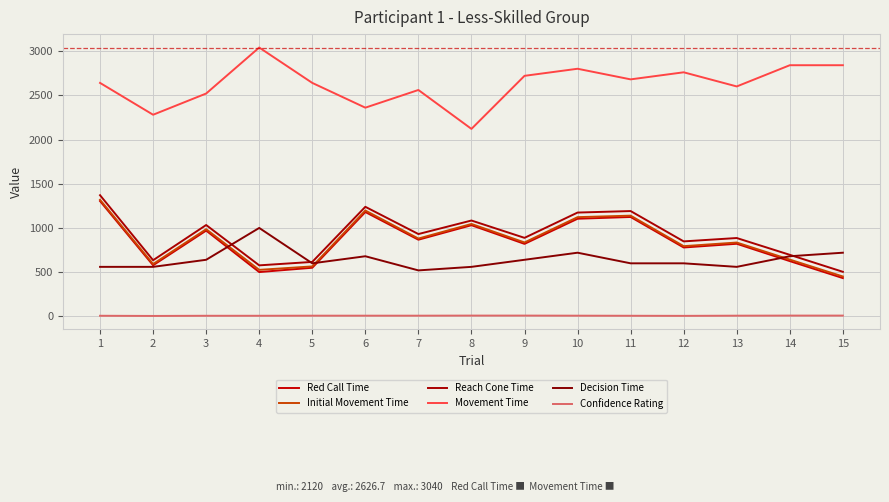

Which series changed the most between 1 and 2?

Reach Cone Time